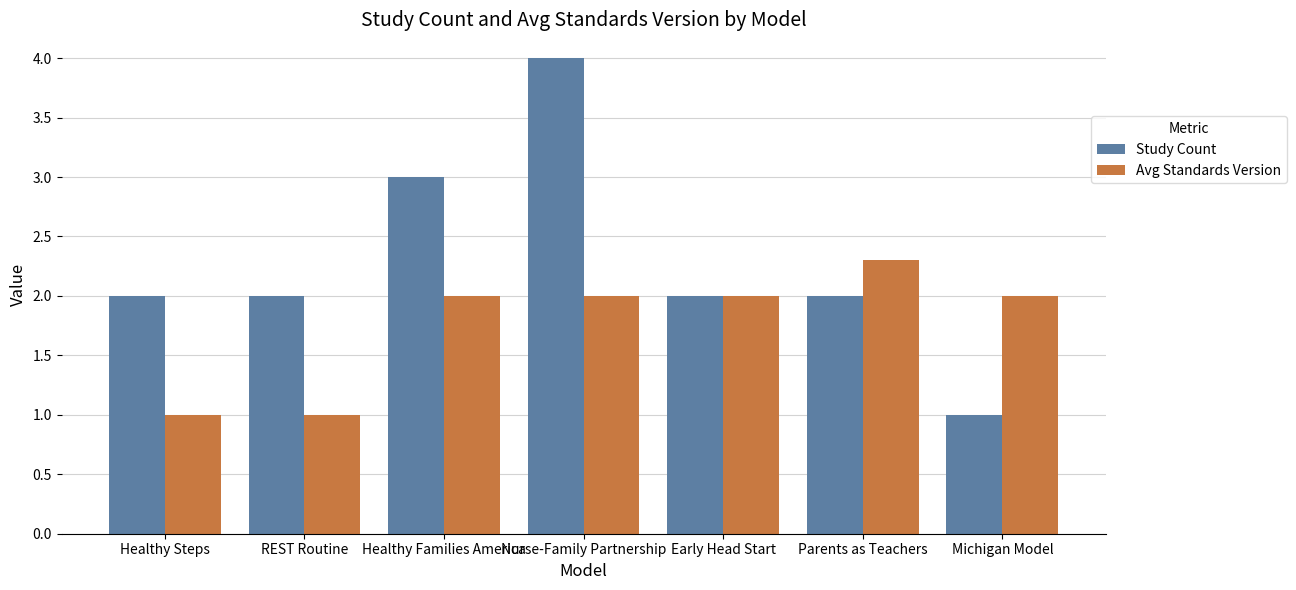

Which series has the largest range (max minus min)?

Study Count